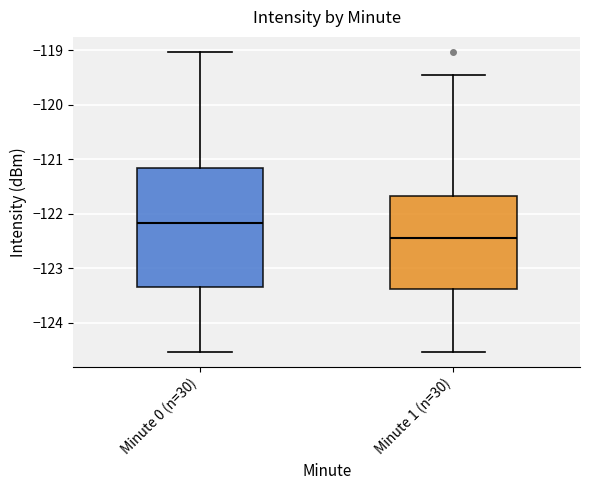

Where is the lower edge of the box for Minute 0 (n=30) on the y-axis? The values are not printed on the chart, so give them approximately, as read against the axis.

-123.3